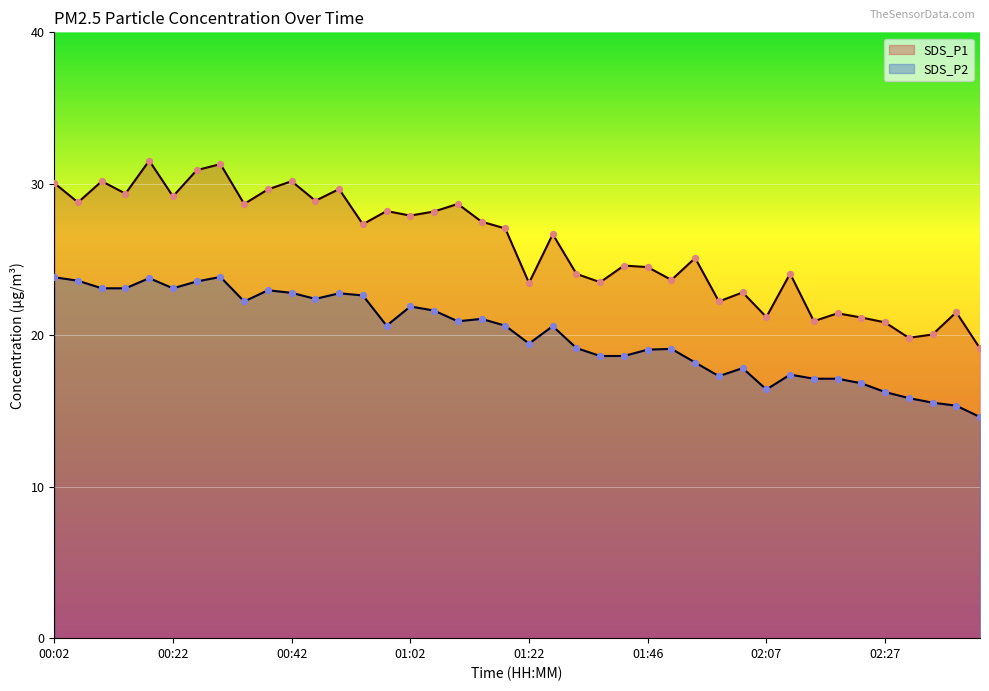

What is the total value across all series at 01:42?

43.2